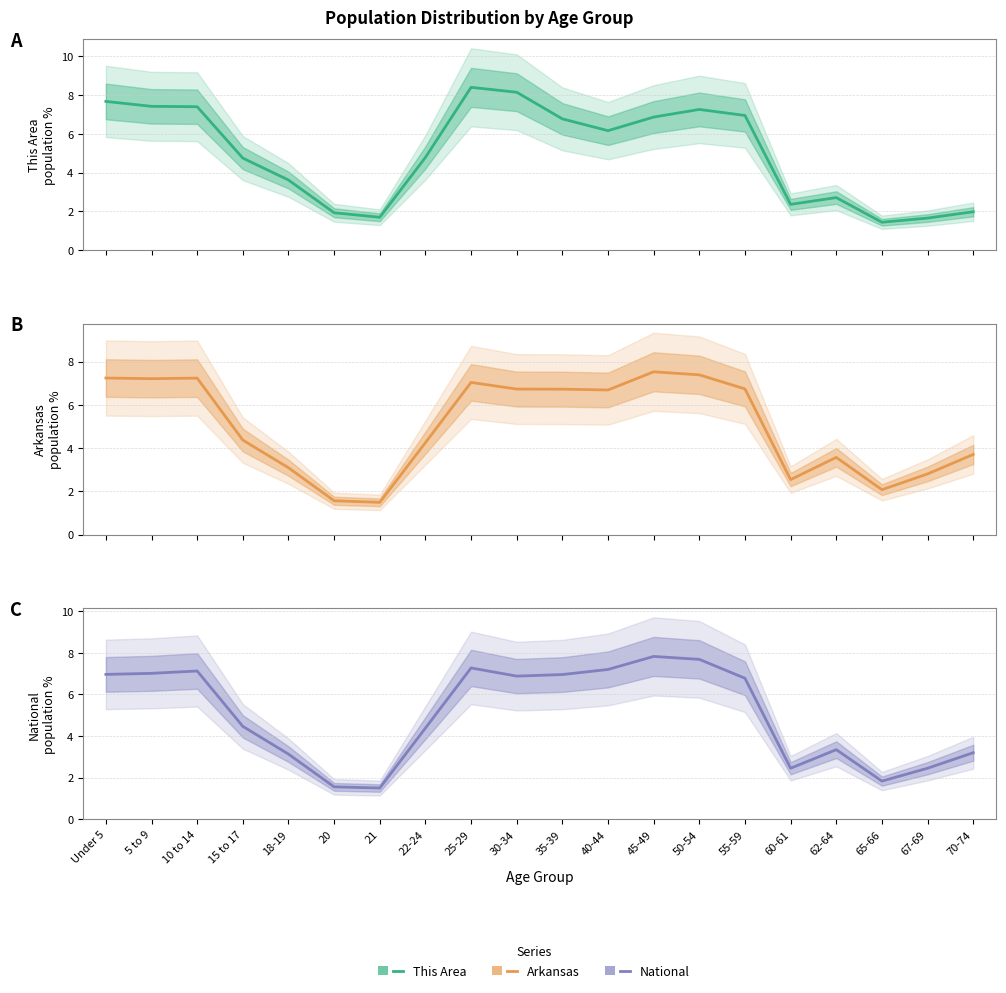

Which series has the largest range (max minus min)?

This Area